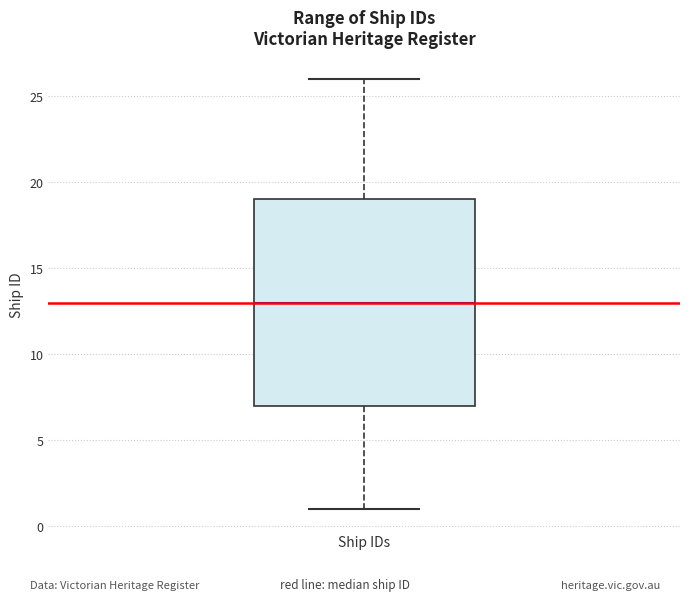

Transcribe this box plot: give where the median line is, the range the box spans, and where the two whiskers end, as read against the y-axis. The values are not printed on the chart, so give them approximately, as read against the axis.

median 13, box 7 to 19, whiskers 1 to 26